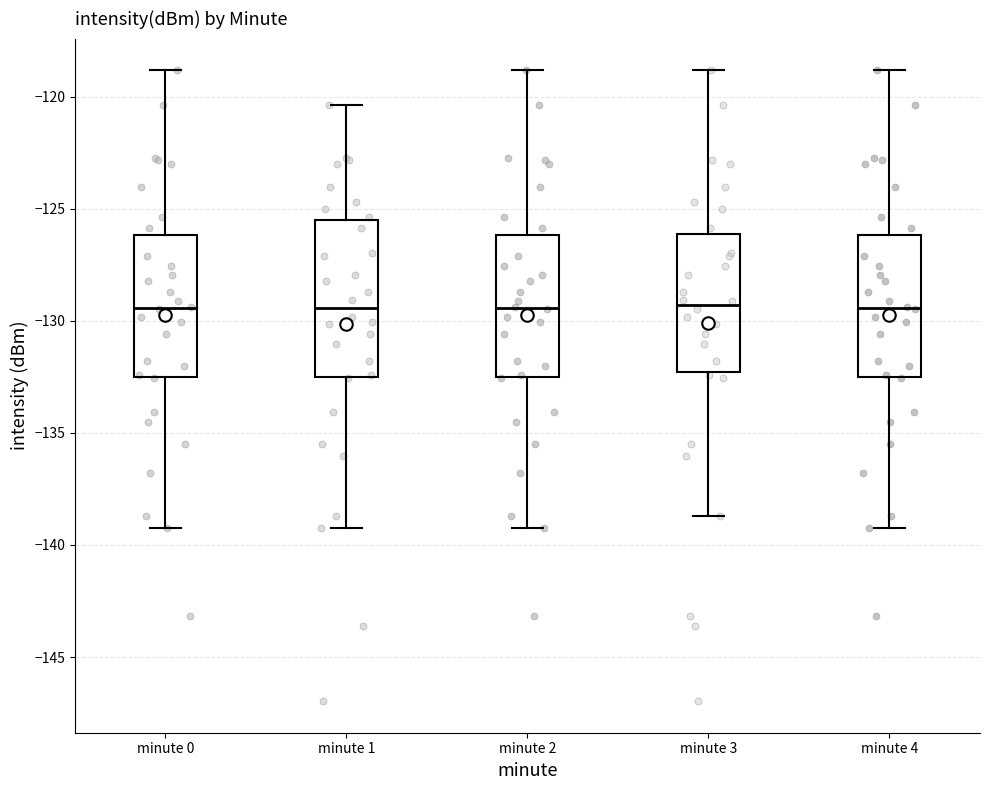

Reading left to right, transcribe this box plot: for each box, give where its median line is, the range the box spans, and where its two whiskers end, as read against the y-axis. The values are not printed on the chart, so give them approximately, as read against the axis.

minute 0: median -129.5, box -132.5 to -126.0, whiskers -139.5 to -119.0
minute 1: median -129.5, box -132.5 to -125.5, whiskers -139.5 to -120.5
minute 2: median -129.5, box -132.5 to -126.0, whiskers -139.5 to -119.0
minute 3: median -129.5, box -132.5 to -126.0, whiskers -138.5 to -119.0
minute 4: median -129.5, box -132.5 to -126.0, whiskers -139.5 to -119.0